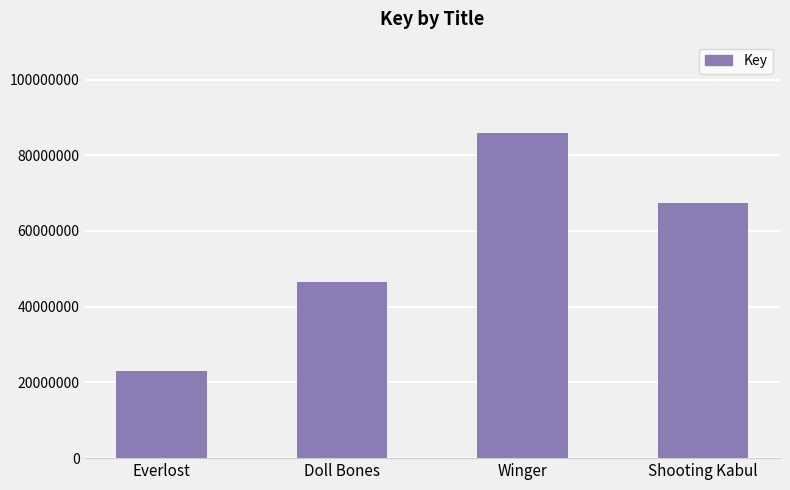

The value at Winger is 85999349. True or false?

True